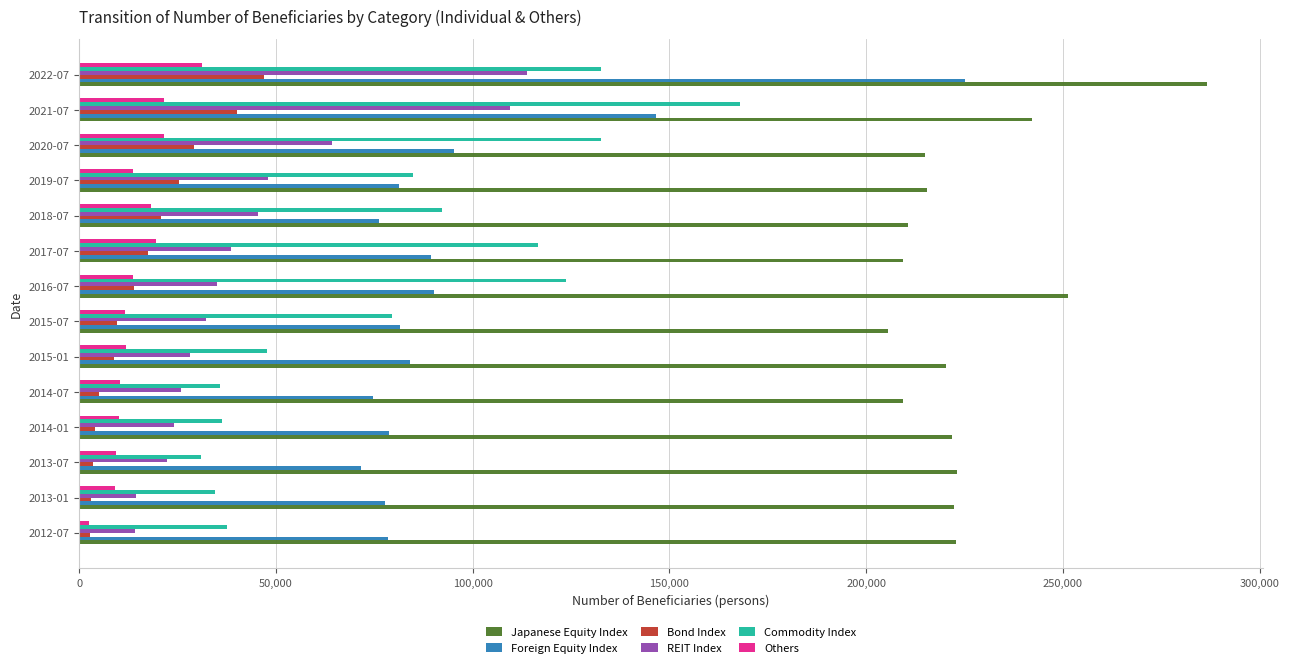

How many values in the REIT Index series are below 34884?

7